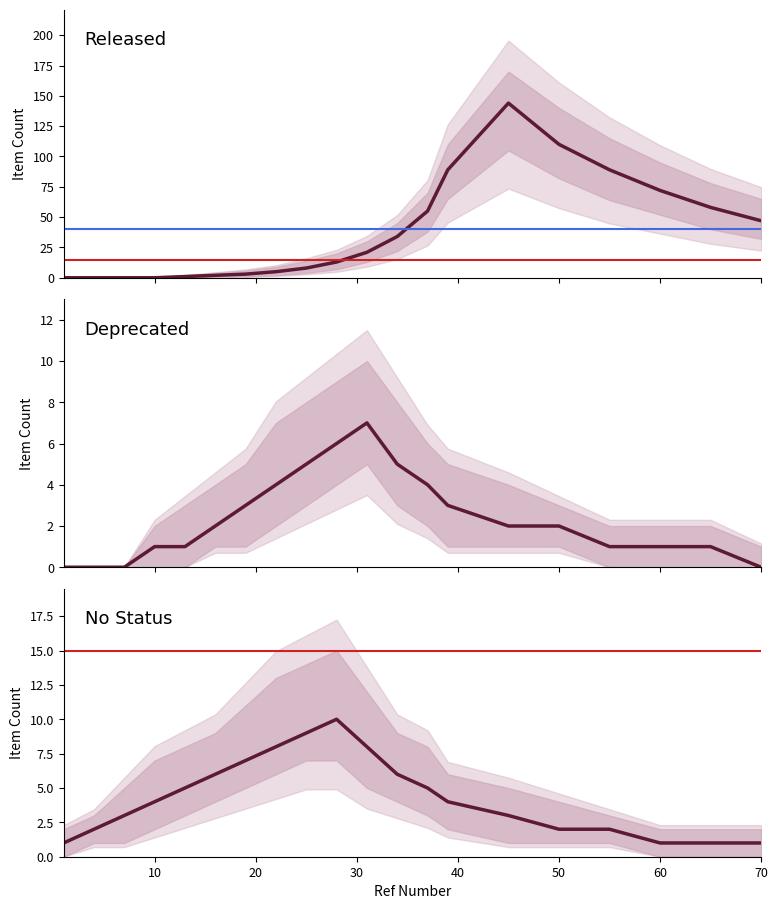

Reading left to right, what are all the values shown in this chart?

Released: 0	0	0	0	1	2	3	5	8	13	21	34	55	89	144	110	89	72	58	47
Deprecated: 0	0	0	1	1	2	3	4	5	6	7	5	4	3	2	2	1	1	1	0
No Status: 1	2	3	4	5	6	7	8	9	10	8	6	5	4	3	2	2	1	1	1